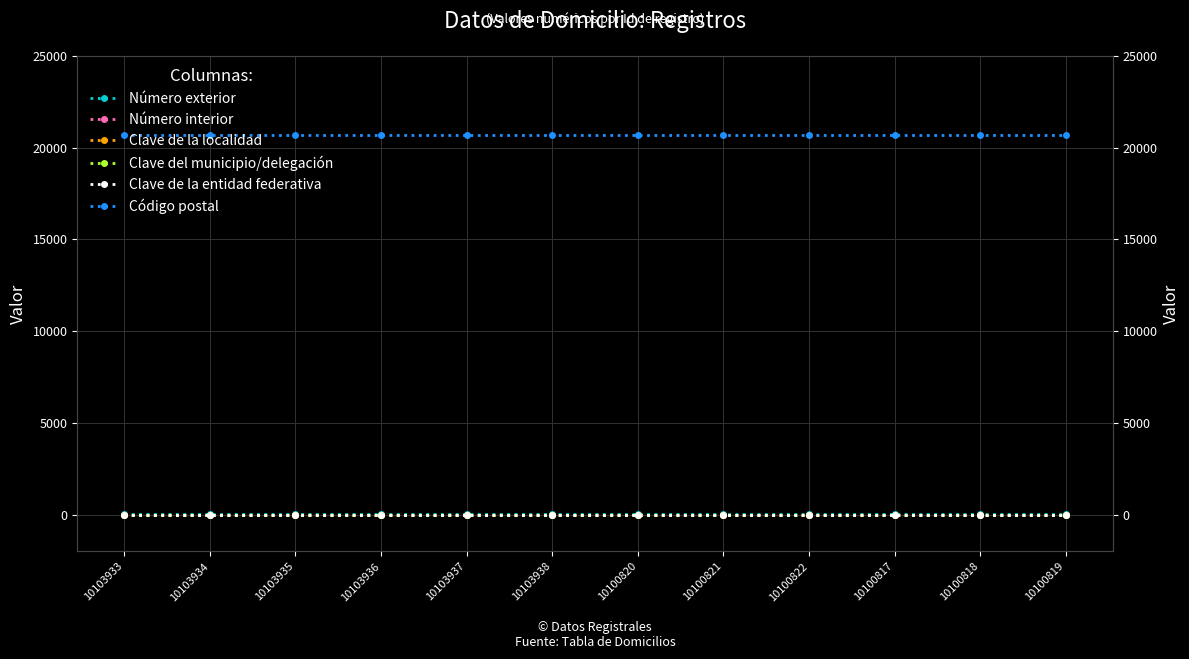

Does the chart display data point markers on the line(s)?

Yes